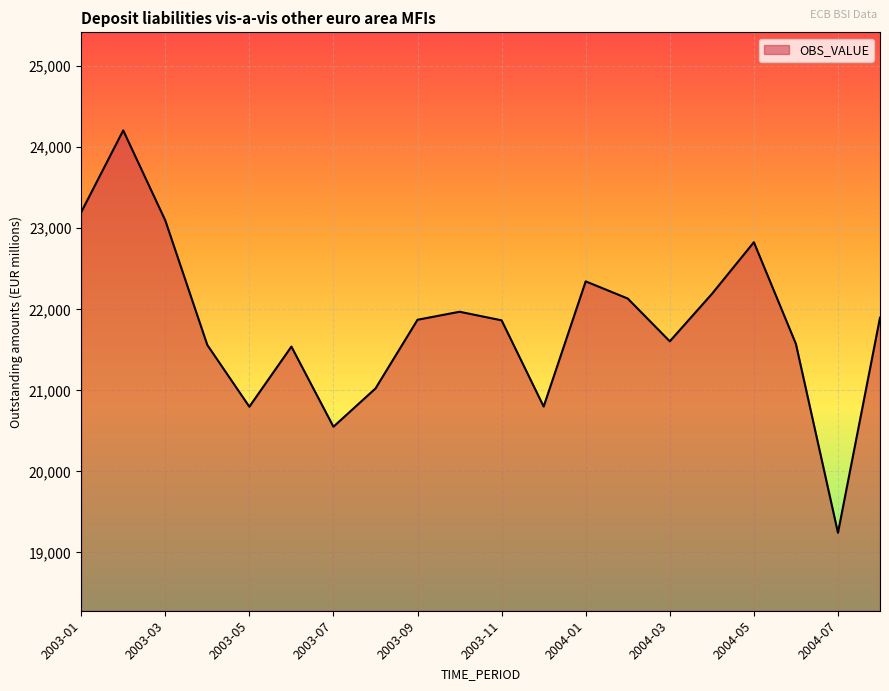

What is the difference between the maximum and minimum values?

4966